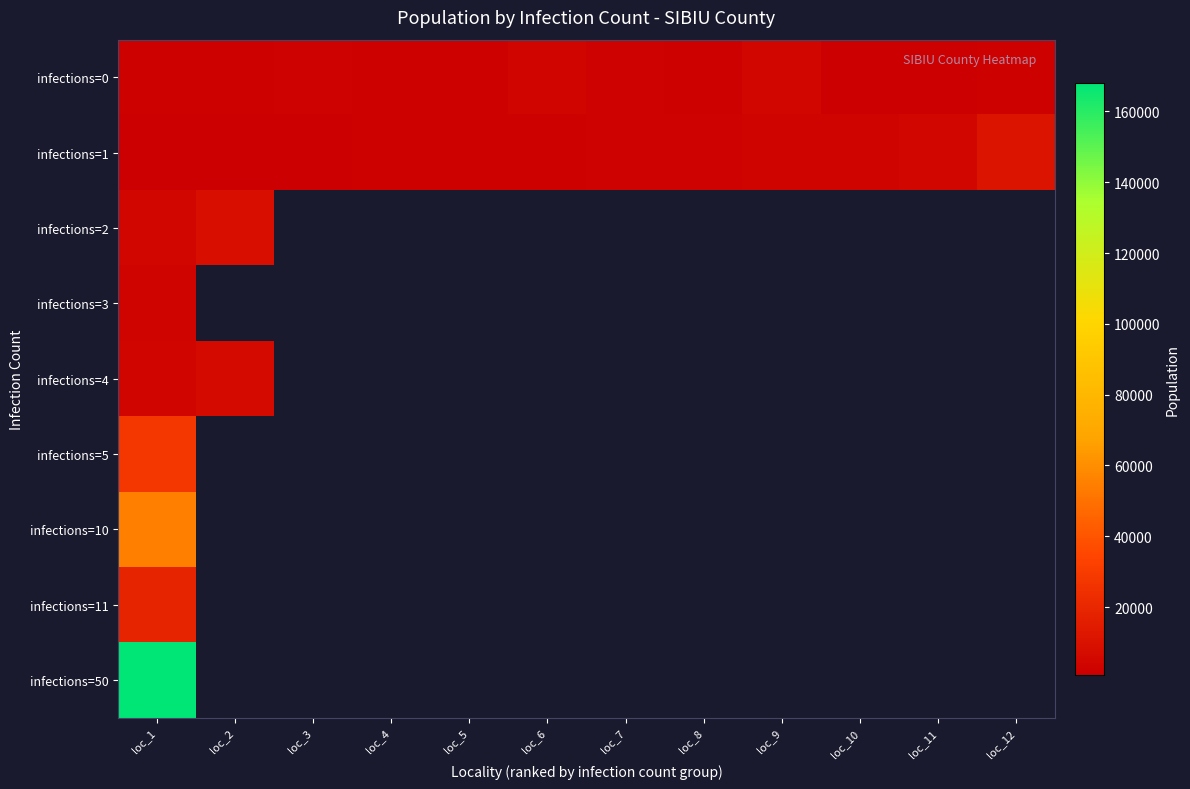

Which series changed the most between loc_9 and loc_11?

infections=0